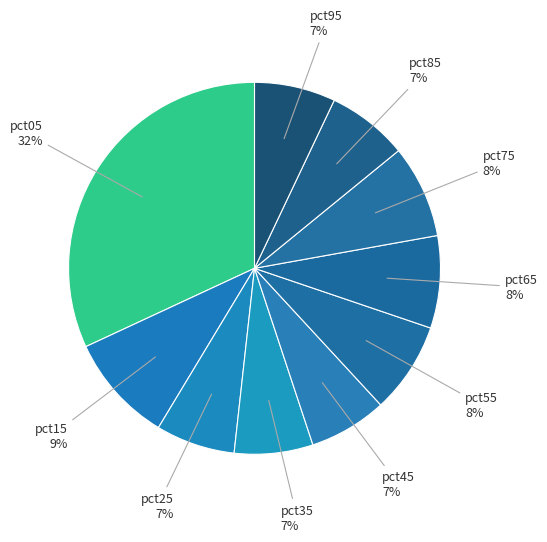

The pct95 slice represents 20% of the pie. True or false?

False